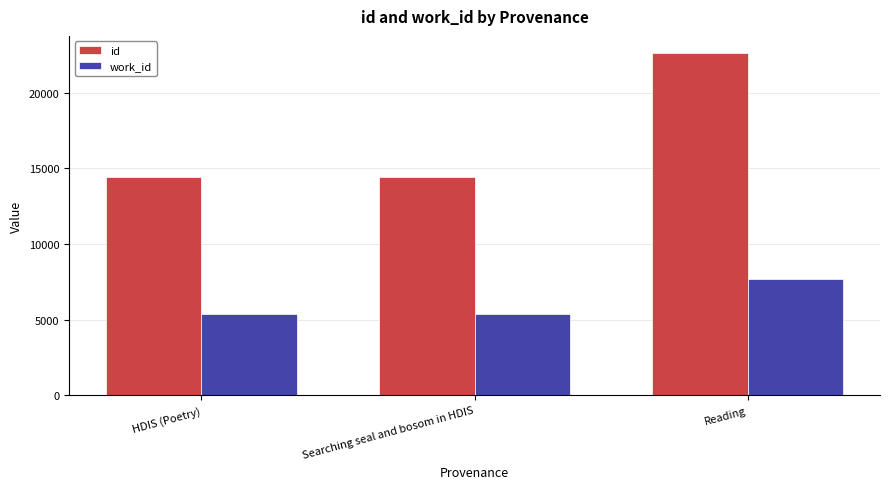

What are all the series names shown in the legend?

id, work_id